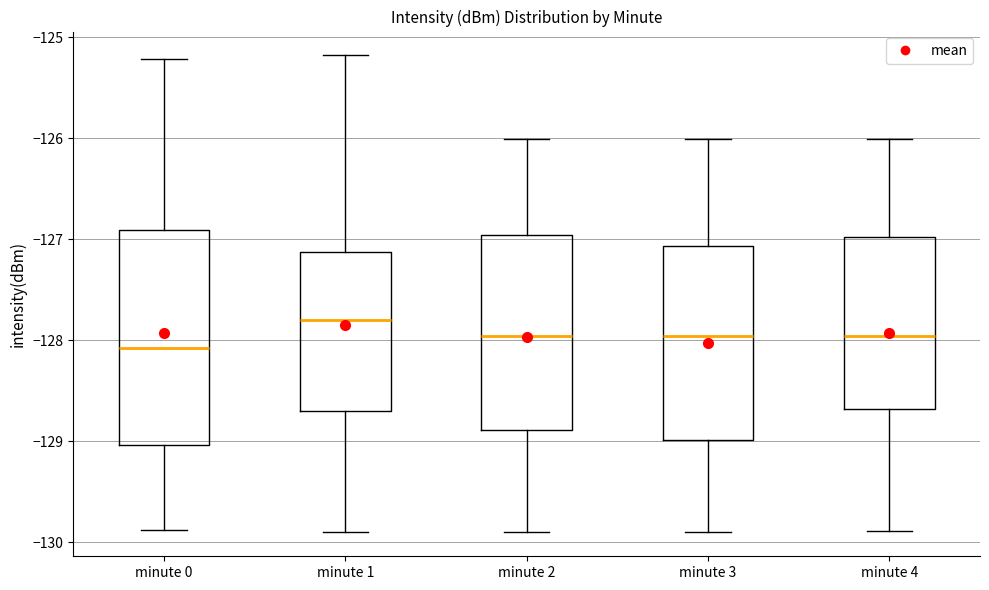

Reading left to right, transcribe this box plot: for each box, give where its median line is, the range the box spans, and where its two whiskers end, as read against the y-axis. The values are not printed on the chart, so give them approximately, as read against the axis.

minute 0: median -128.1, box -129.0 to -126.9, whiskers -129.9 to -125.2
minute 1: median -127.8, box -128.7 to -127.1, whiskers -129.9 to -125.2
minute 2: median -128.0, box -128.9 to -127.0, whiskers -129.9 to -126.0
minute 3: median -128.0, box -129.0 to -127.1, whiskers -129.9 to -126.0
minute 4: median -128.0, box -128.7 to -127.0, whiskers -129.9 to -126.0